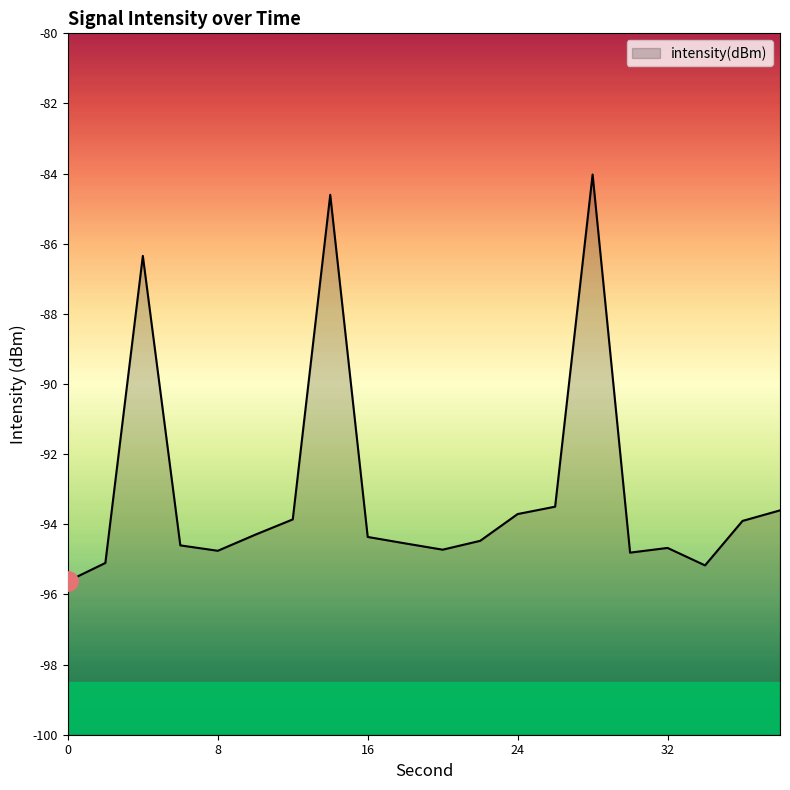

What is the sum of the values at 28 and 34?

-179.2